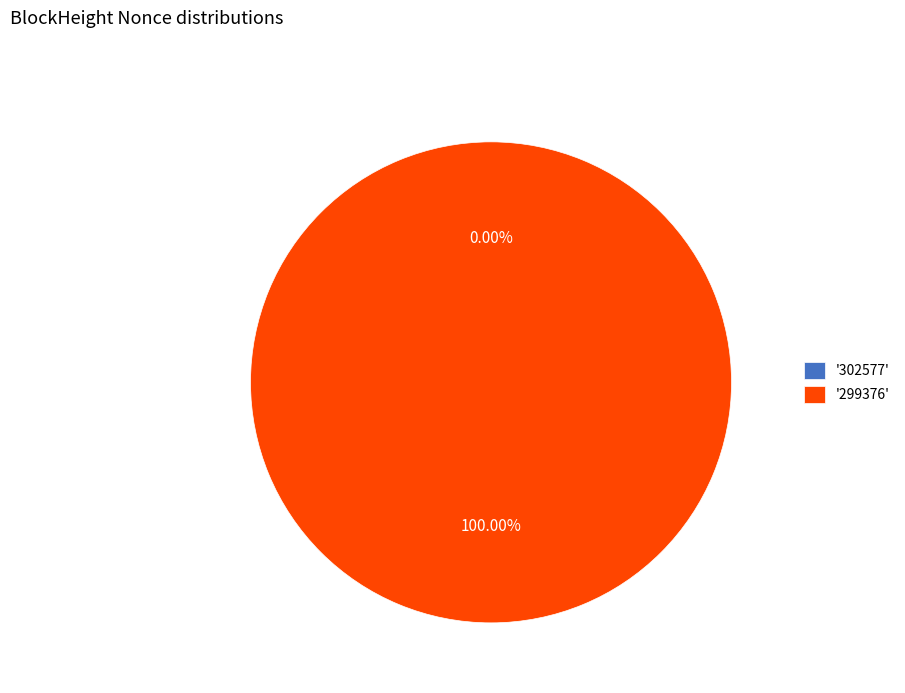

True or false: 299376 accounts for 90% of the total.

False